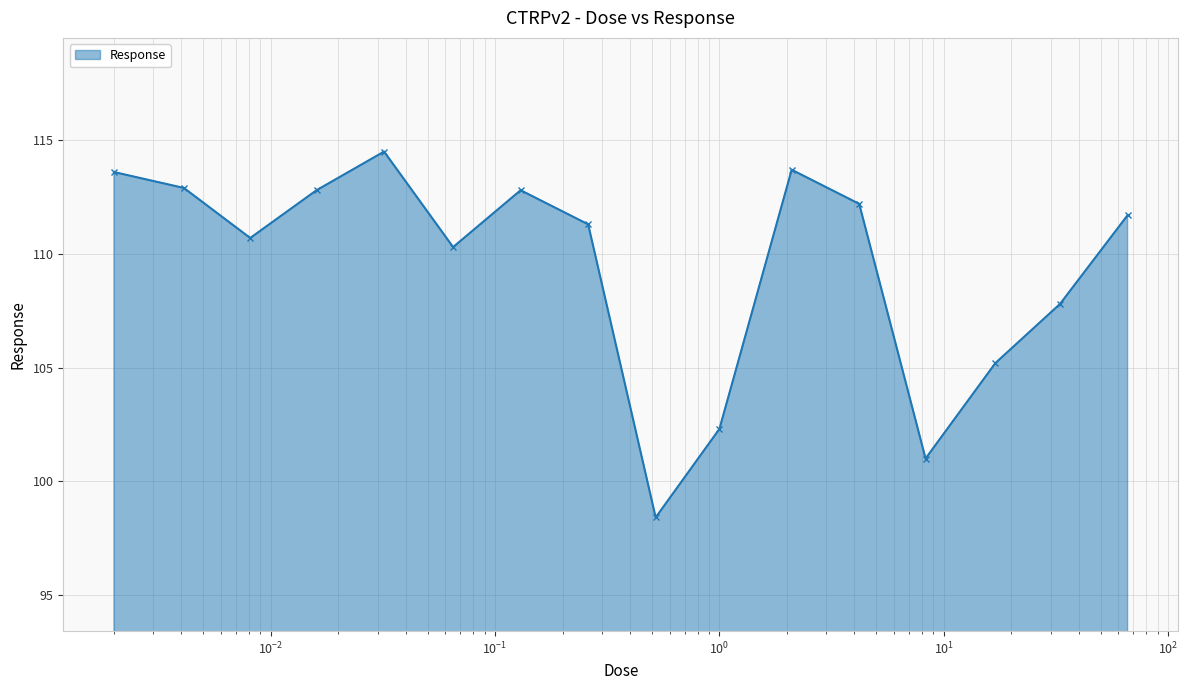

True or false: there are more than 0 points higher than both neighbors.

True